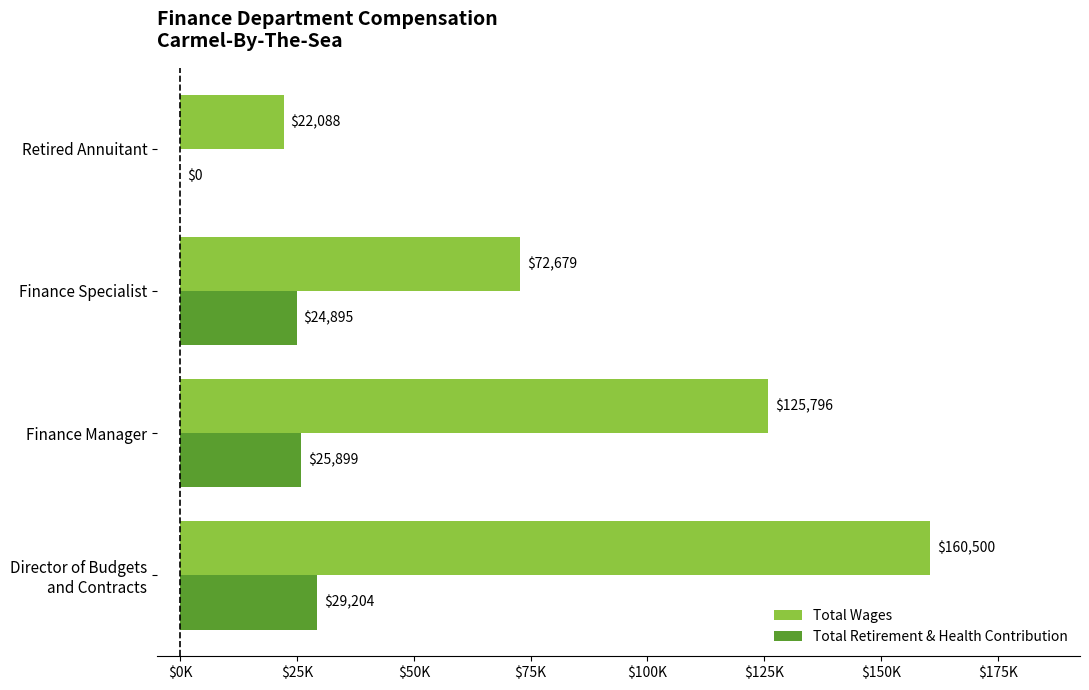

What are all the series names shown in the legend?

Total Wages, Total Retirement & Health Contribution